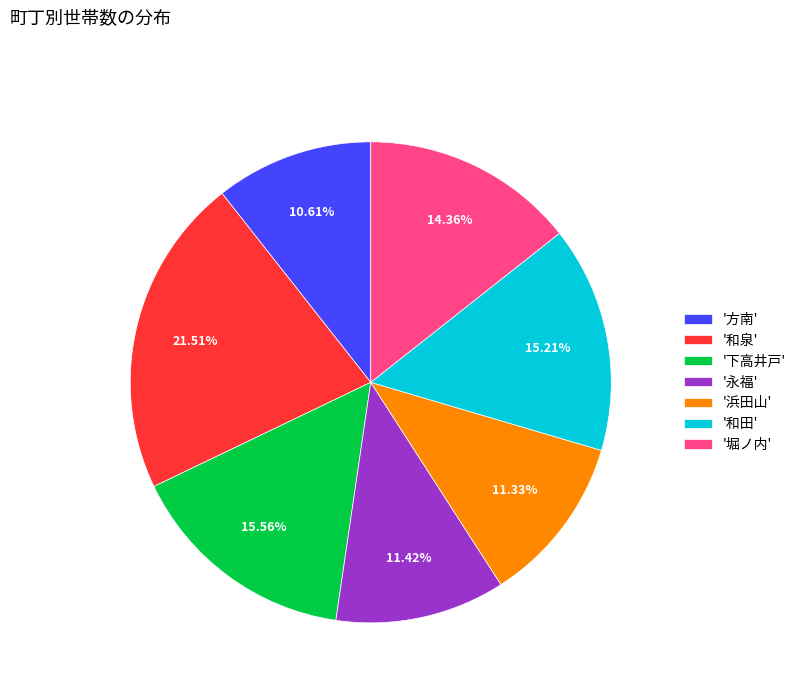

What is the ratio of the value at '和泉' to the value at '和田'?

1.4